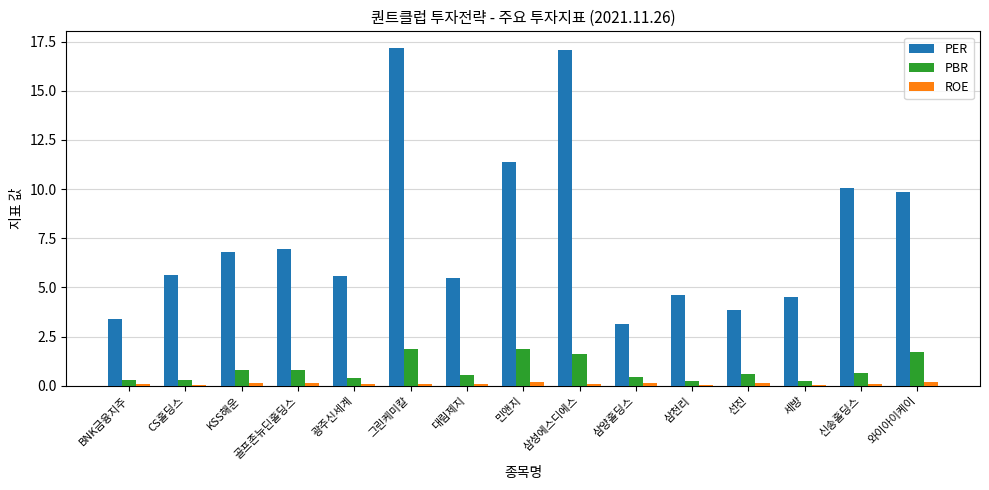

How many series are shown in this chart?

3